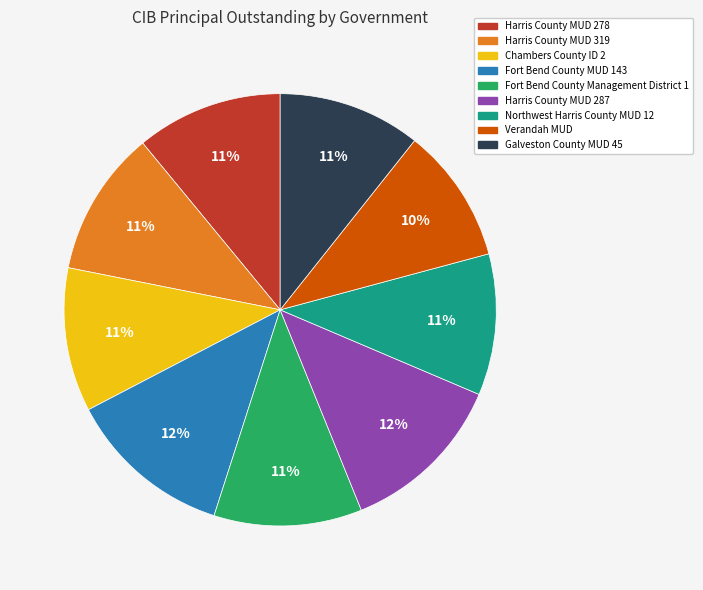

Is the sum of Galveston County MUD 45 and Northwest Harris County MUD 12 greater than half?

No